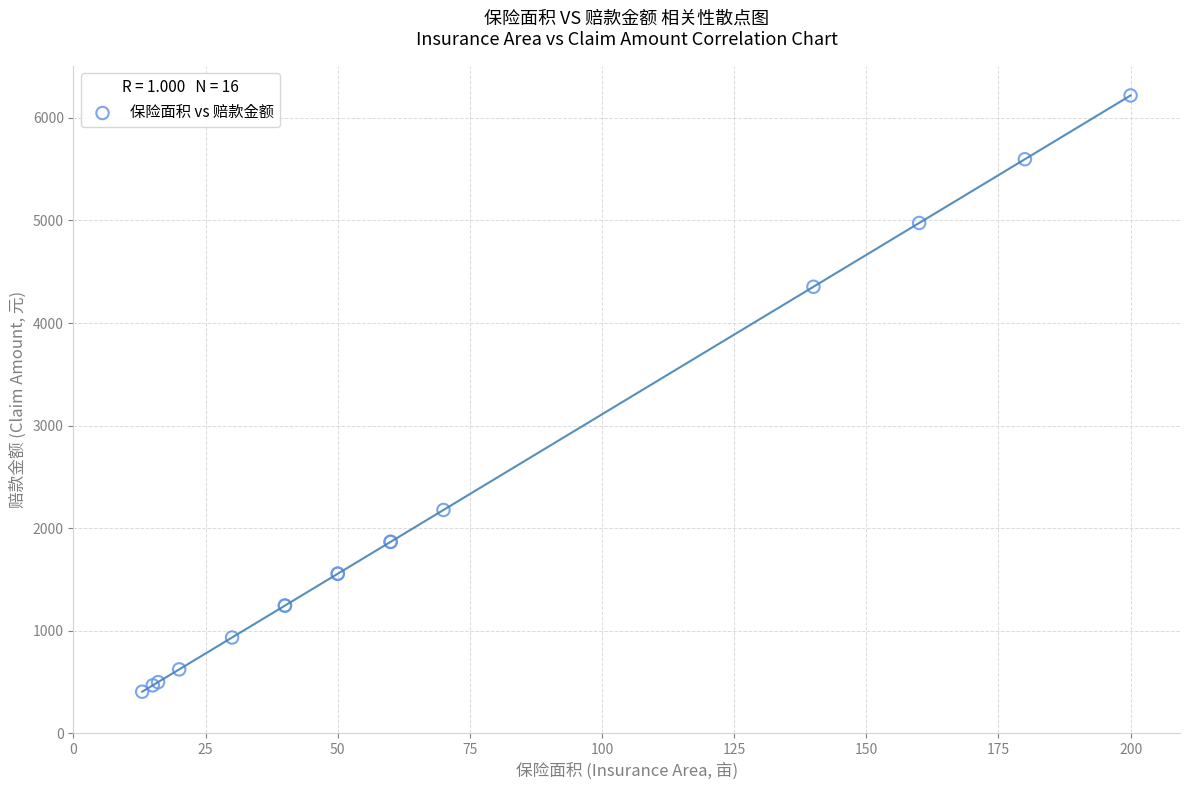

What Y value in the scatter plot is closest to 3311?

4353.7